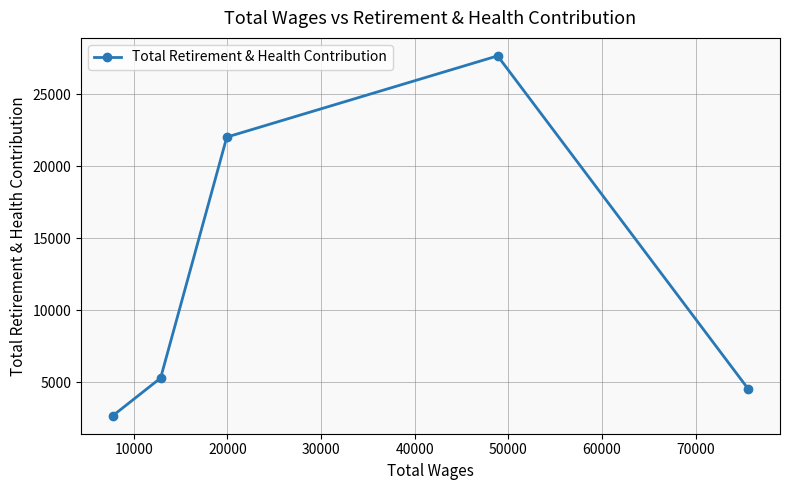

What is the minimum value shown in the chart?

2667